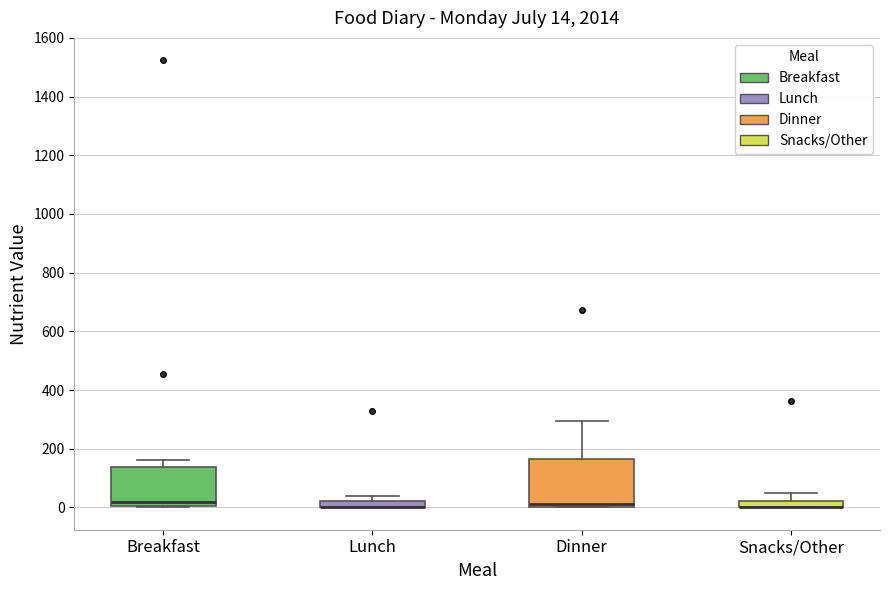

Comparing the boxes themselves (not the whiskers), which one is the tallest?

Dinner